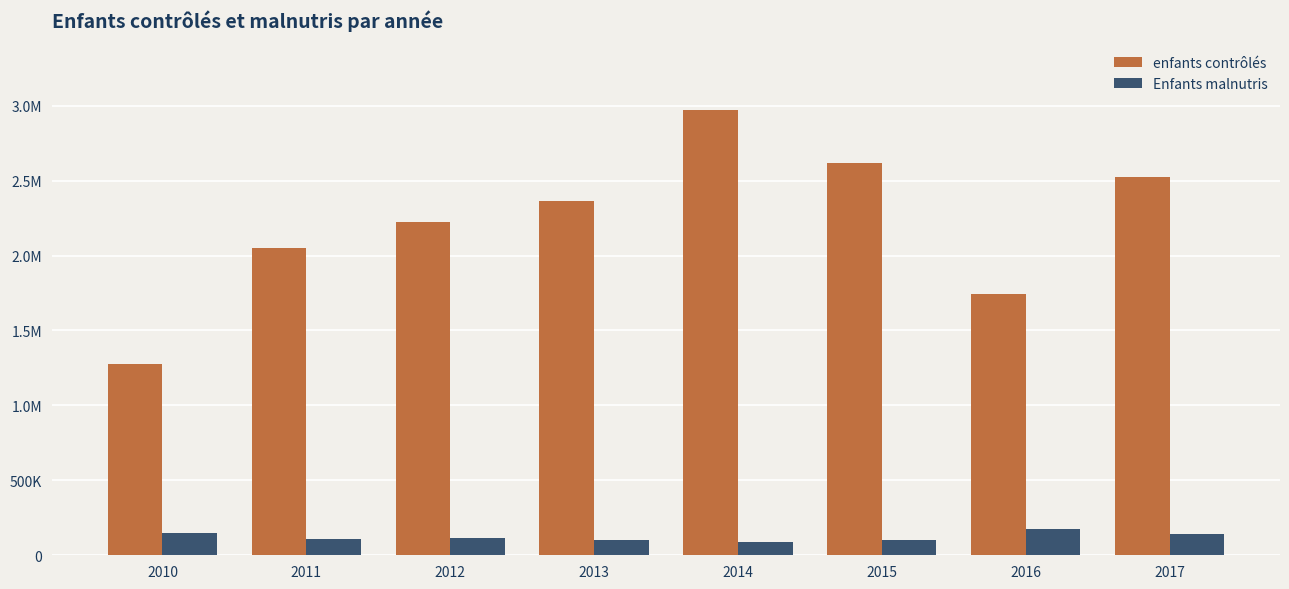

What are all the series names shown in the legend?

enfants contrôlés, Enfants malnutris